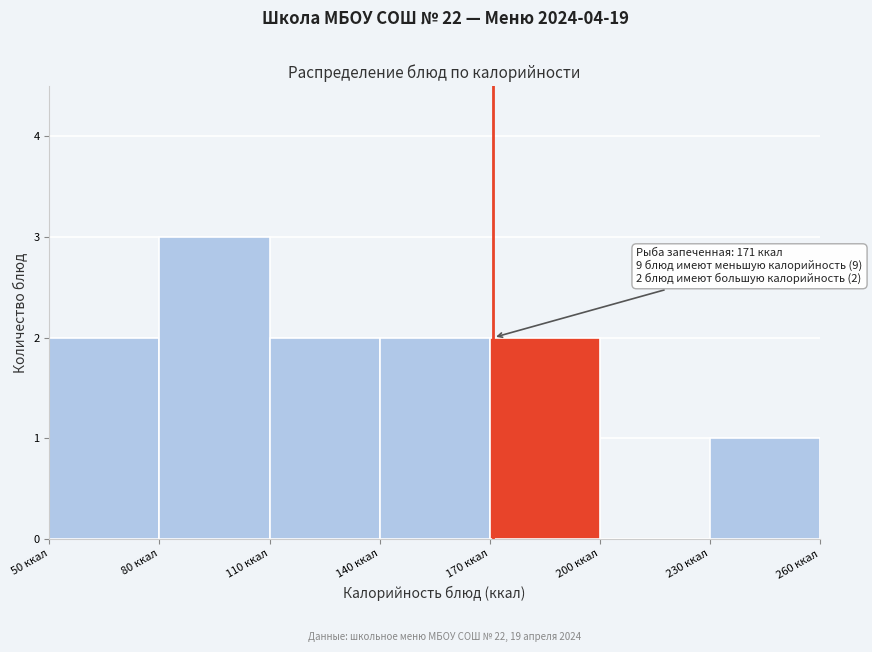

Over which range of the x-axis is the bar tallest?

80 to 110